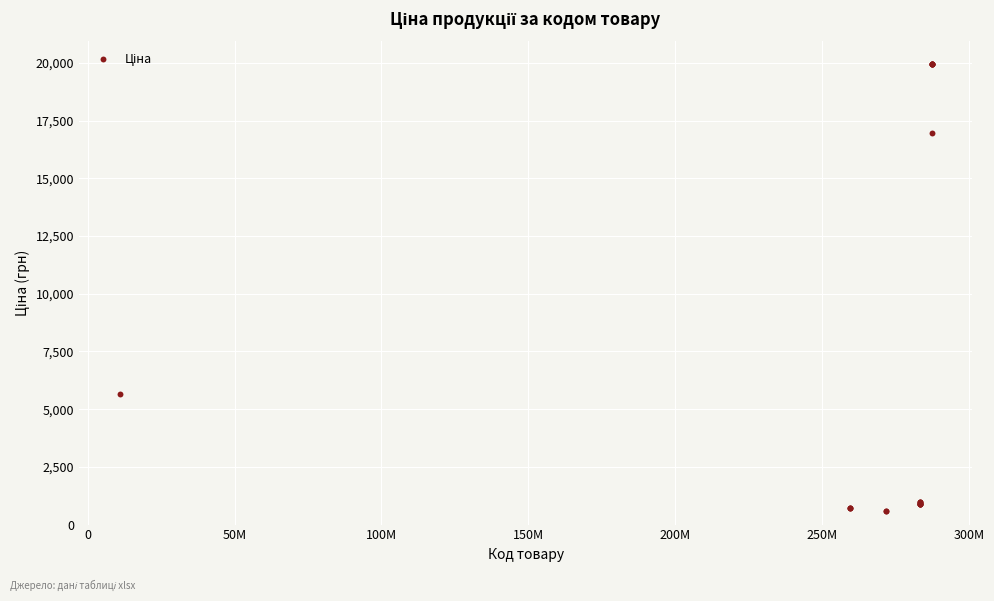

What Y value in the scatter plot is closest to 10277?

5673.8